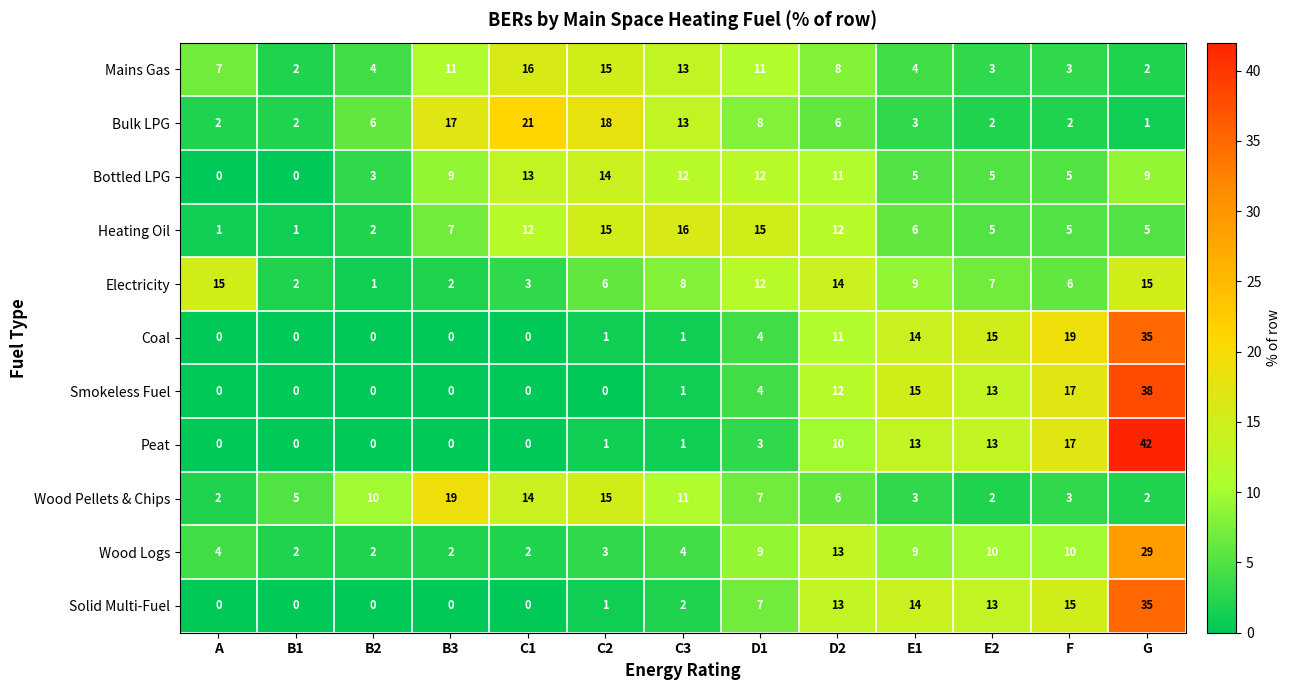

True or false: Smokeless Fuel has a value of 11 at A.

False